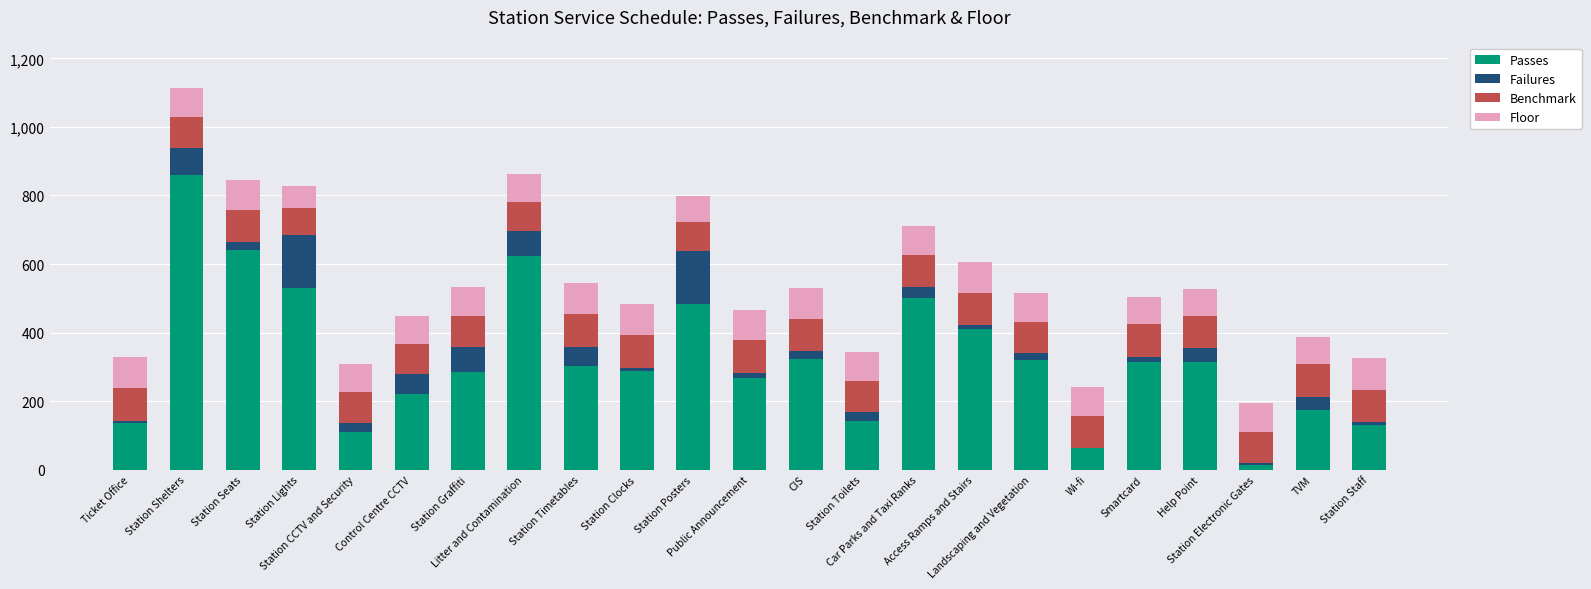

What is the maximum value for Passes?

860